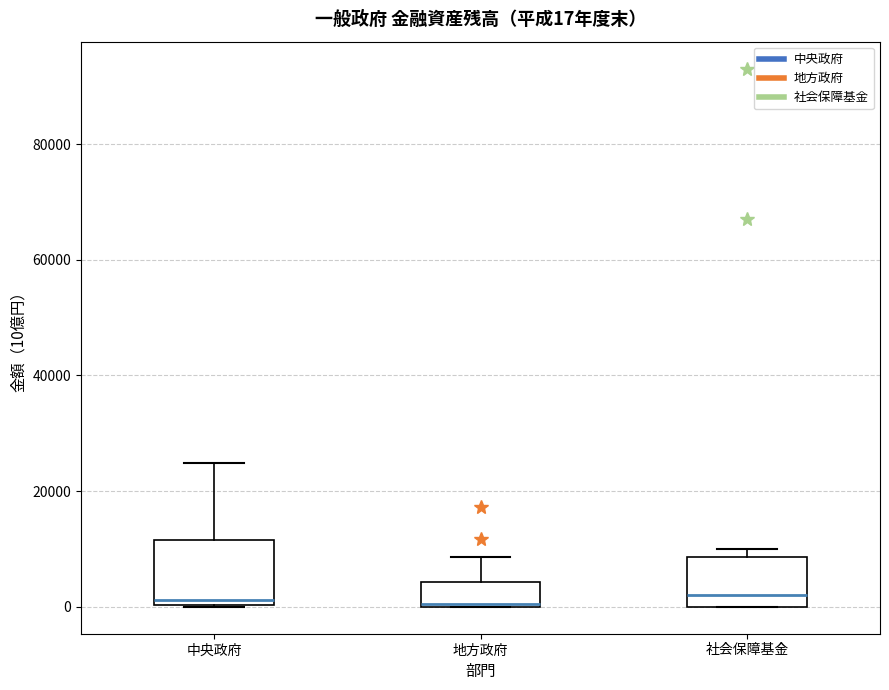

Which box is the tallest, from its lower edge to its upper edge?

中央政府